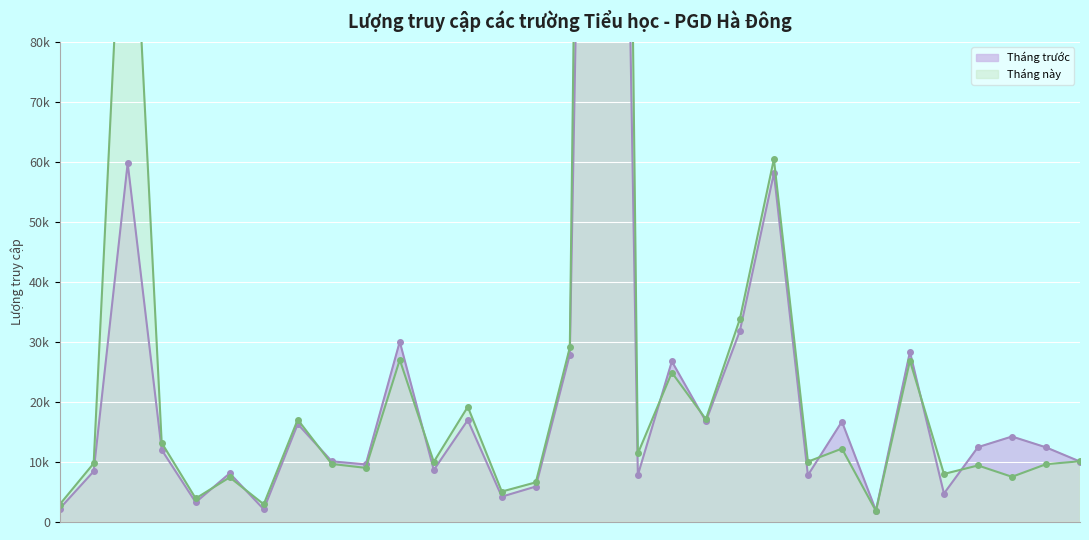

The value of Tháng trước at Yên Nghĩa is 5098. True or false?

False